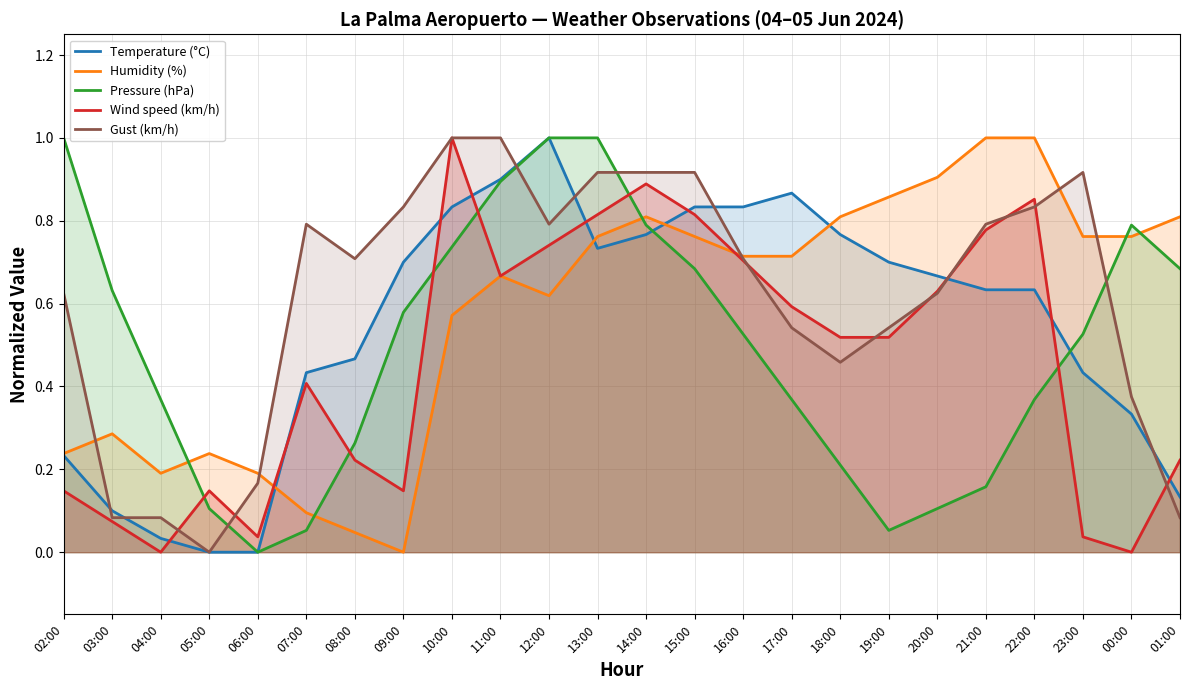

What is the sum of all Wind speed (km/h) values?

11.0